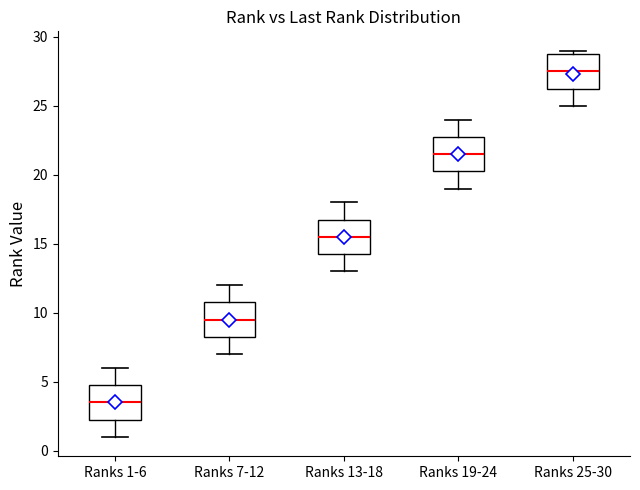

Which box's median line is the highest?

Ranks 25-30